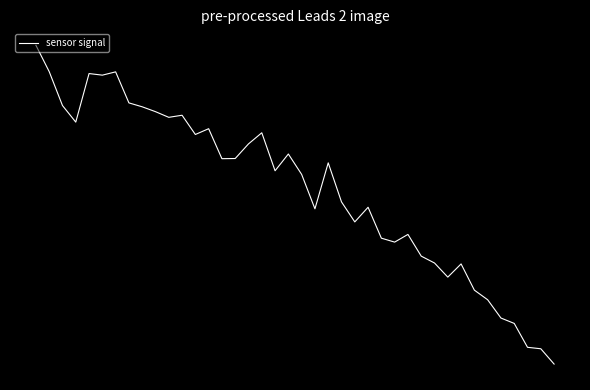

List the labels in order of value, smallest first.

39, 38, 37, 36, 35, 34, 33, 31, 32, 30, 29, 27, 26, 28, 24, 21, 25, 23, 20, 18, 22, 14, 15, 19, 16, 12, 17, 13, 3, 10, 11, 9, 8, 2, 7, 5, 4, 6, 1, 0